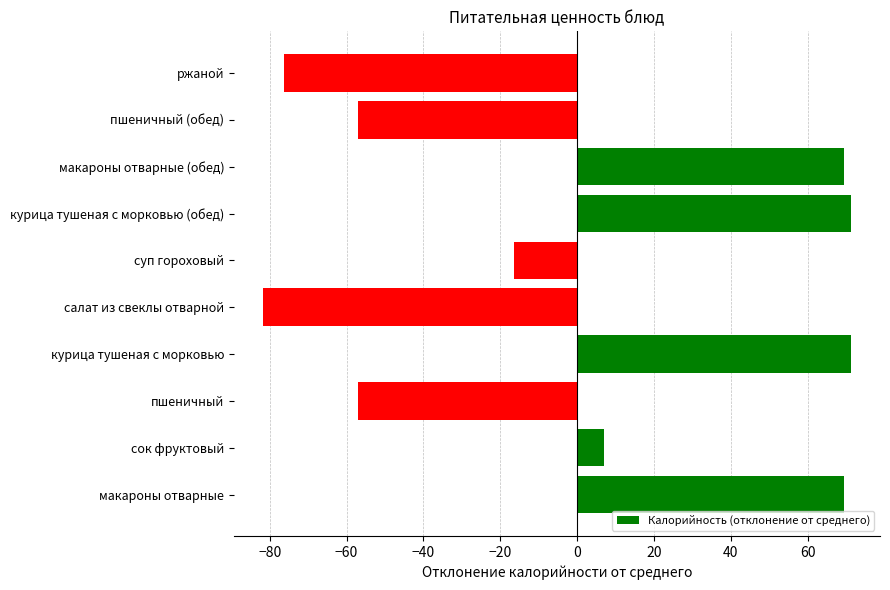

Reading top to bottom, what are all the values shown in this chart?

ржаной=-76.1	пшеничный (обед)=-57.0	макароны отварные (обед)=69.5	курица тушеная с морковью (обед)=71.2	суп гороховый=-16.4	салат из свеклы отварной=-81.6	курица тушеная с морковью=71.2	пшеничный=-57.0	сок фруктовый=7.1	макароны отварные=69.5